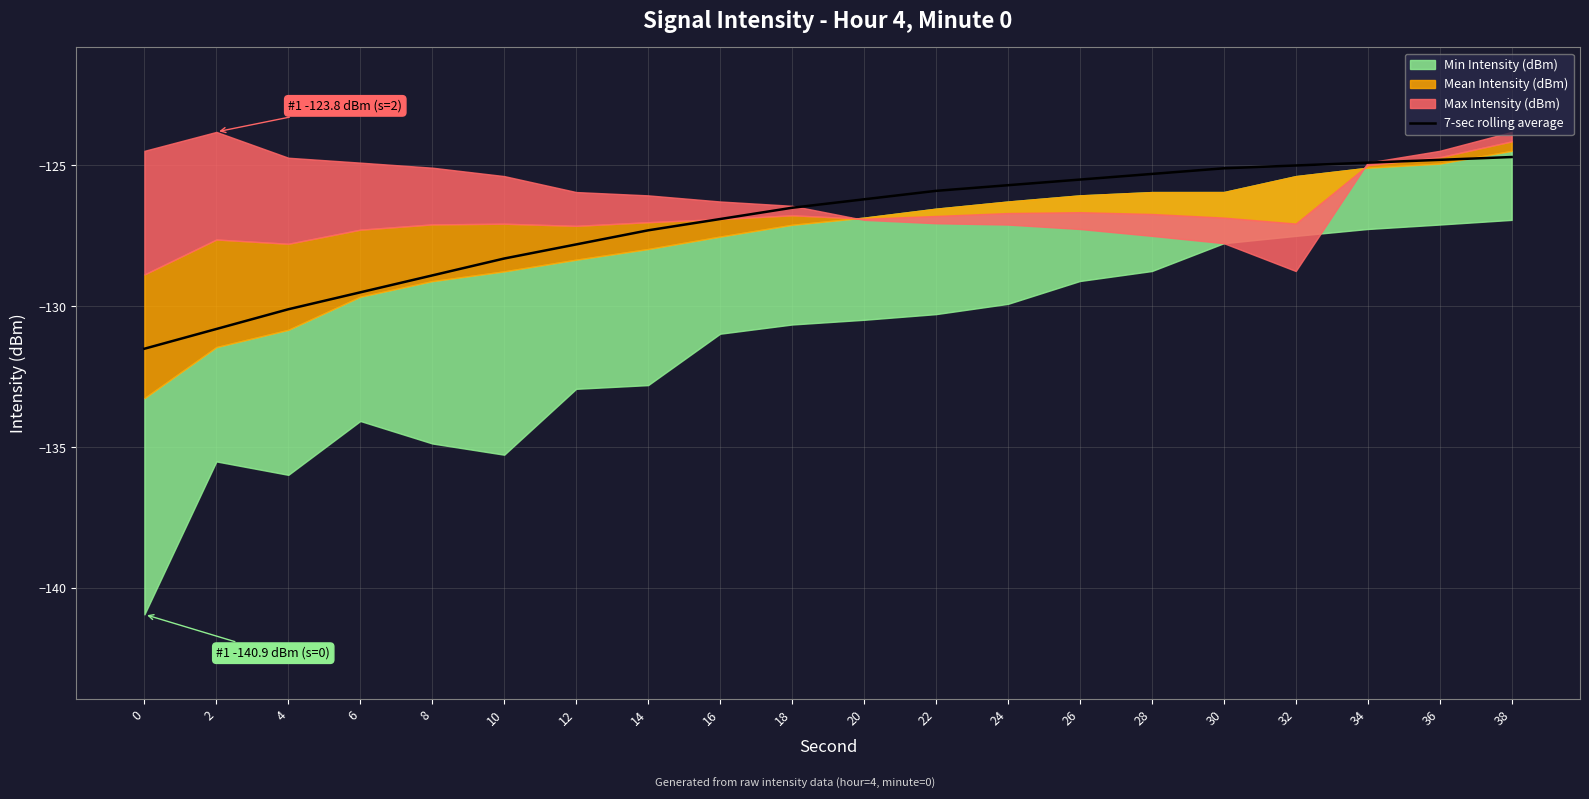

Is it true that 7-sec rolling average equals -51.0 at 2?

False